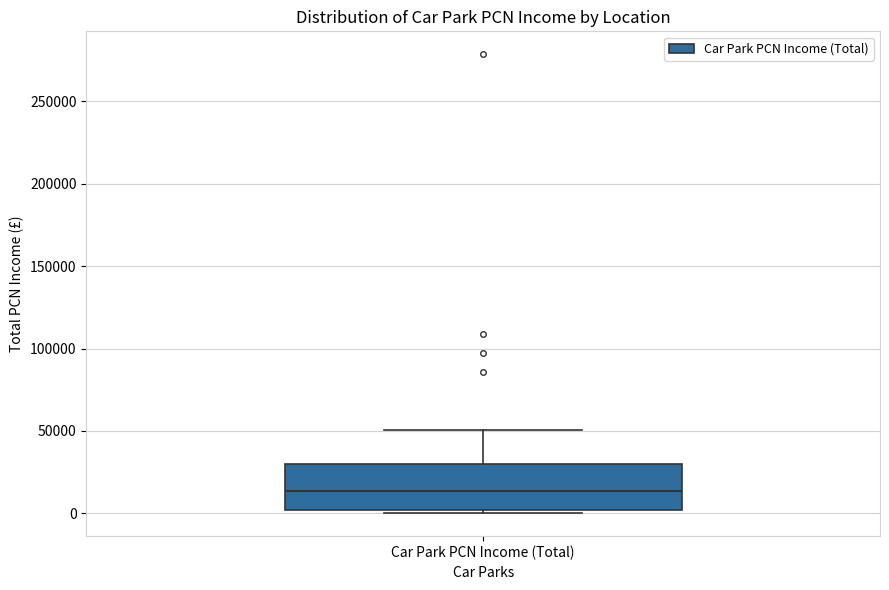

Where is the lower edge of the box for Car Park PCN Income (Total) on the y-axis? The values are not printed on the chart, so give them approximately, as read against the axis.

0